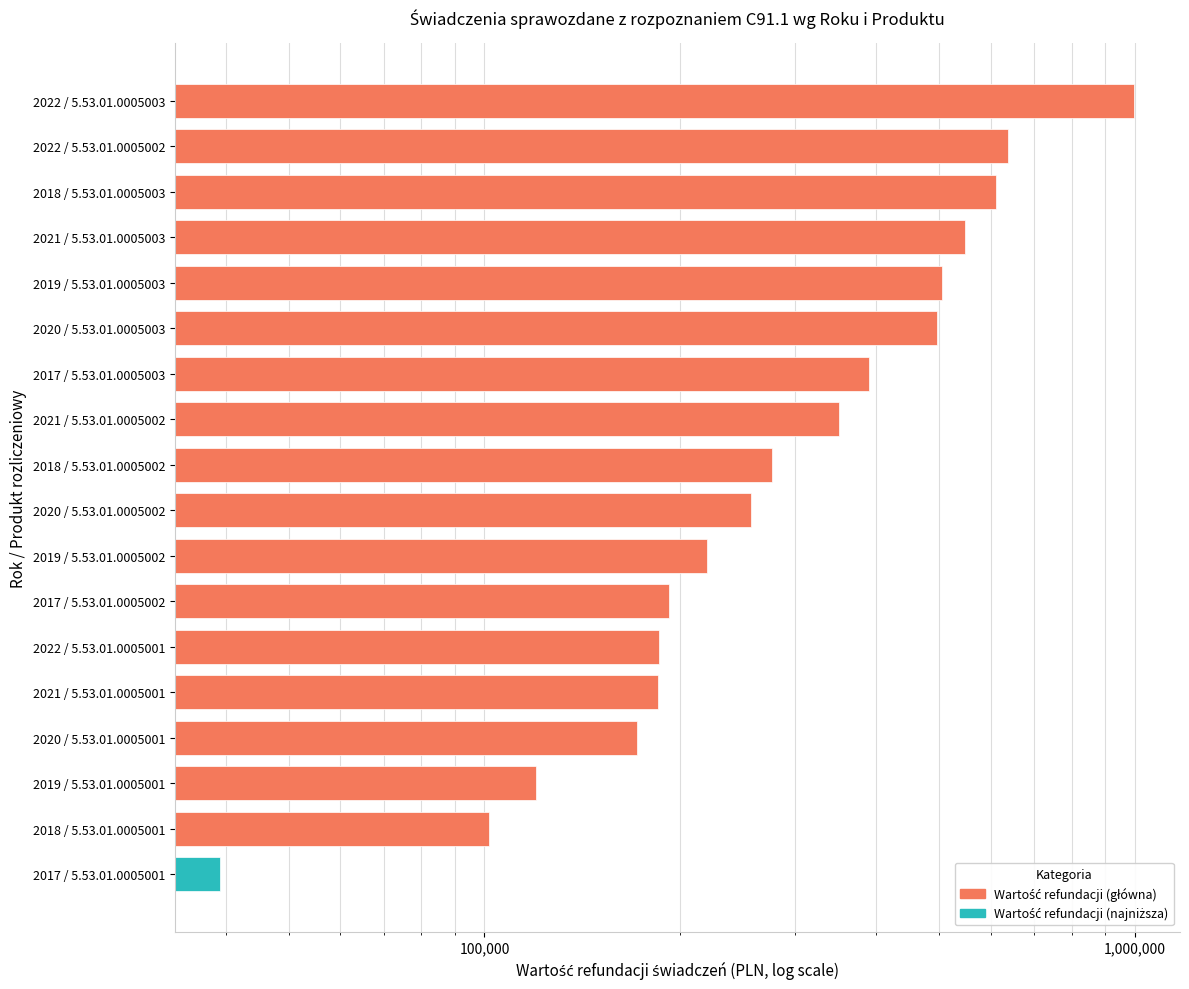

Reading left to right, list all the values displayed in this chart.

101575.2	120177.2	171634.5	185095.6	185678.0	191968.2	219640.3	257198.7	276405.0	351152.3	389797.3	496243.9	504668.3	548048.2	611223.0	636780.9	996834.5